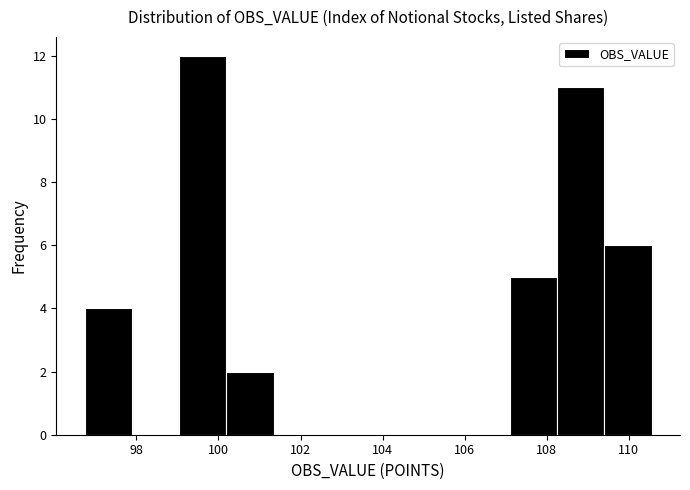

Which range on the x-axis has the tallest bar?

99.0 to 100.2